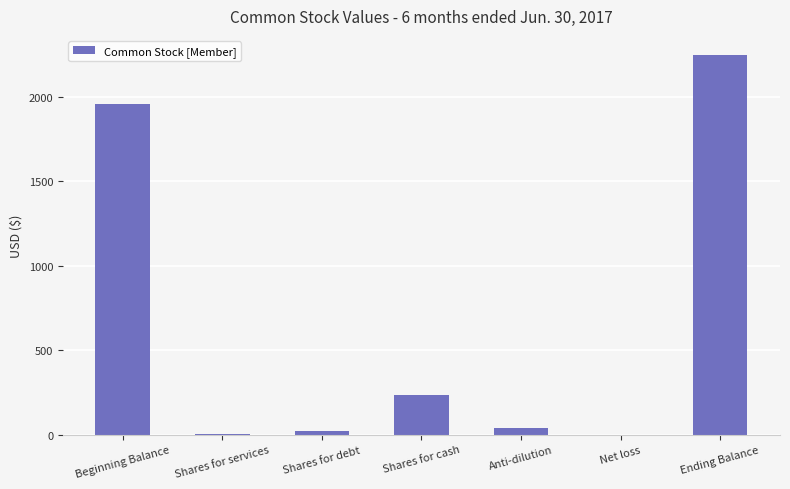

What is the change in value from Net loss to Ending Balance?

+2247